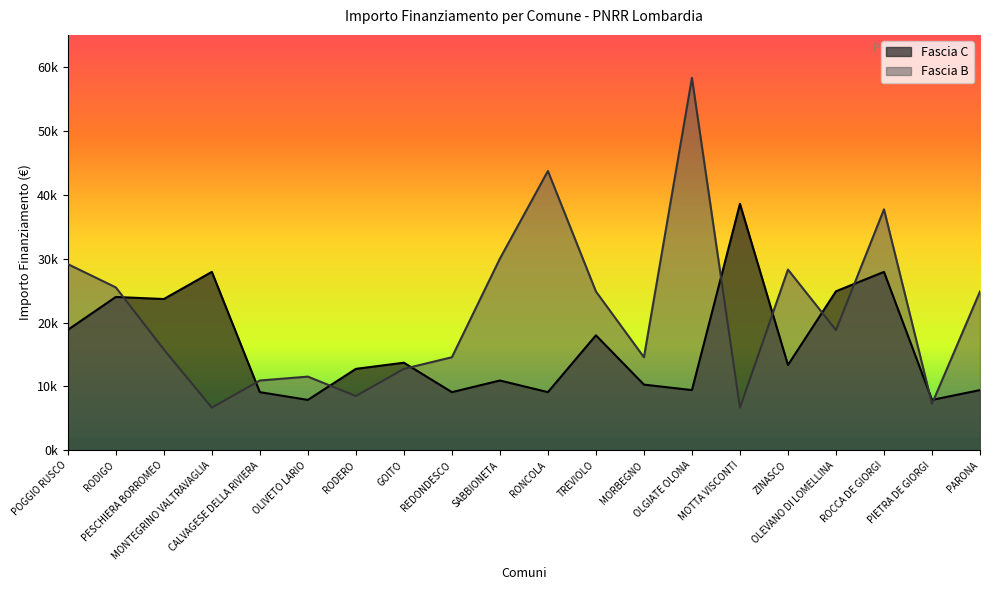

How many values in the Fascia B series exceed 18817?

9